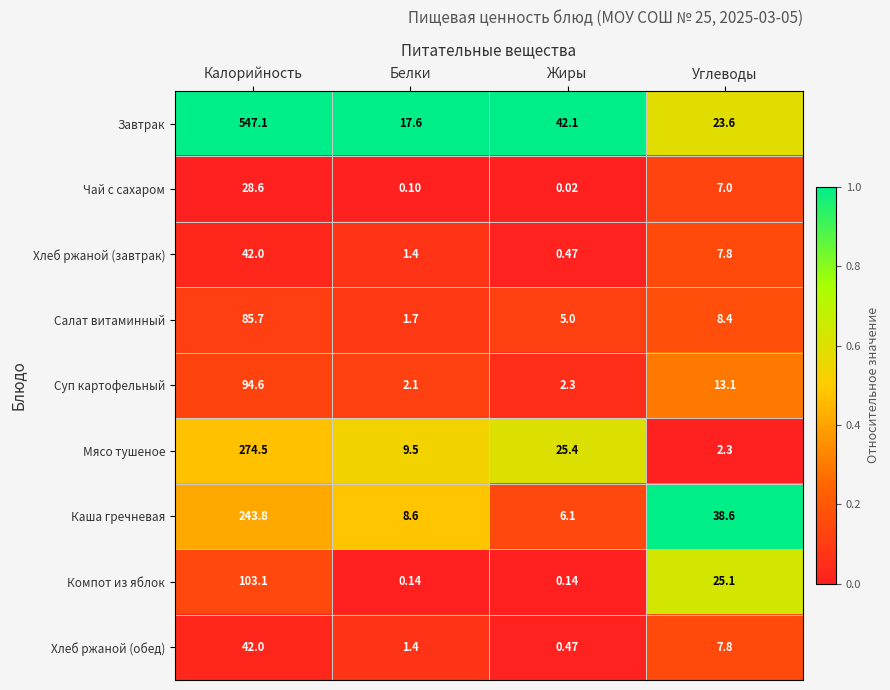

Where is Суп картофельный nearest to the value 48?

Углеводы